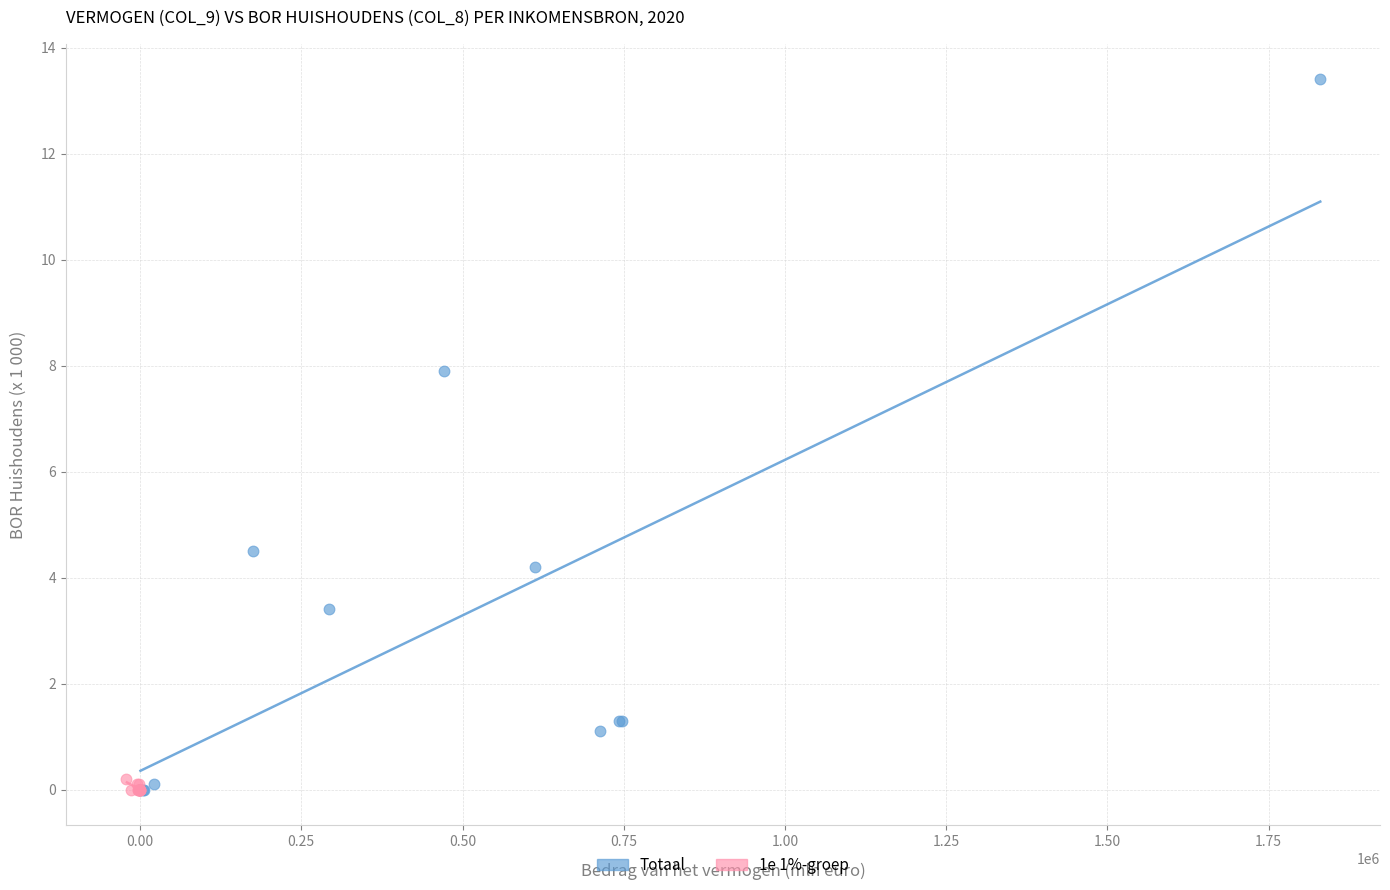

Which series has the widest spread of Y values?

Totaal